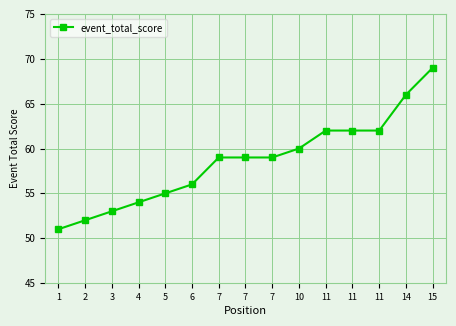

Rank the categories by value from lowest to highest.

1, 2, 3, 4, 5, 6, 7, 7, 7, 10, 11, 11, 11, 14, 15